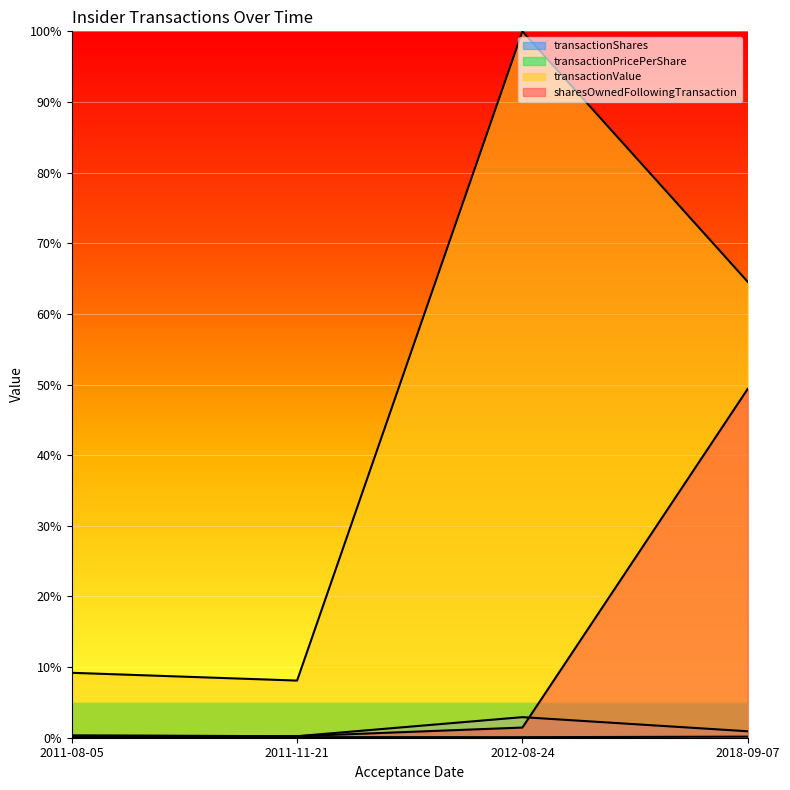

True or false: sharesOwnedFollowingTransaction and transactionPricePerShare intersect in this chart.

False